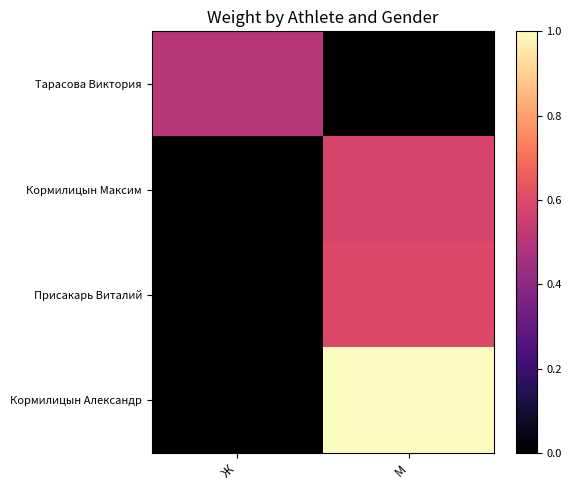

Reading left to right, list all the values displayed in this chart.

Тарасова Виктория: Ж=0.5	М=0.0
Кормилицын Максим: Ж=0.0	М=0.6
Присакарь Виталий: Ж=0.0	М=0.6
Кормилицын Александр: Ж=0.0	М=1.0